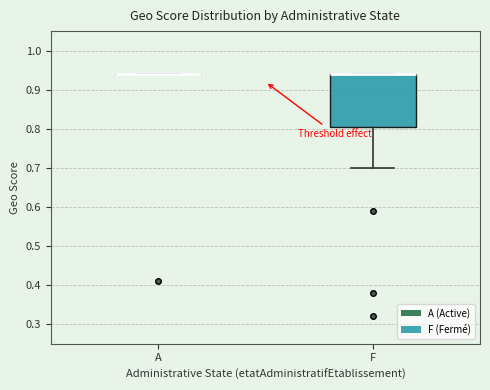

Which box is the tallest, from its lower edge to its upper edge?

F